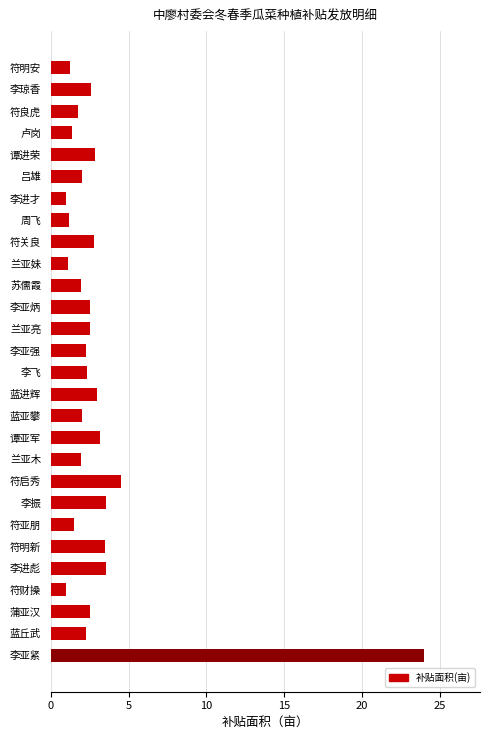

What is the change in value from 符关良 to 兰亚妹?

-1.7